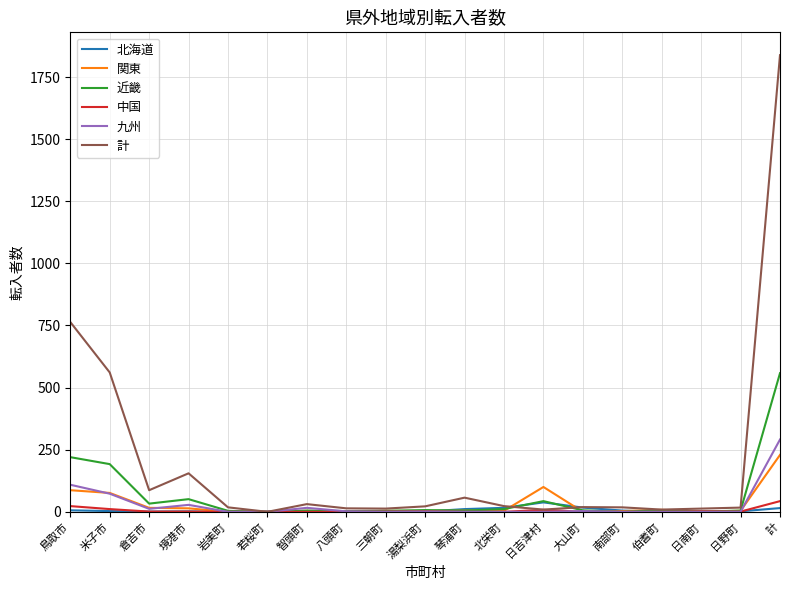

True or false: 北海道 and 中国 intersect in this chart.

True